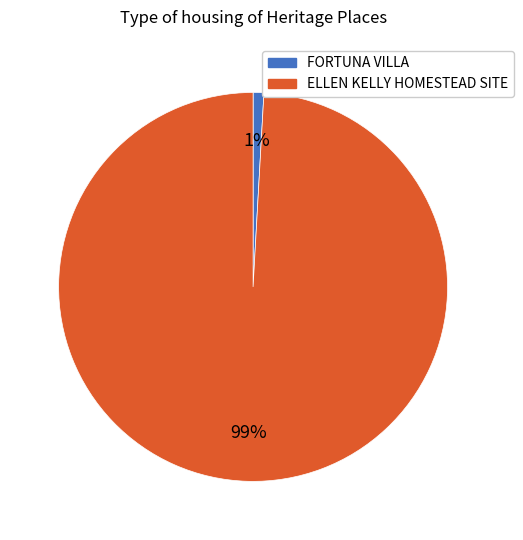

Which has a higher value, ELLEN KELLY HOMESTEAD SITE or FORTUNA VILLA?

ELLEN KELLY HOMESTEAD SITE